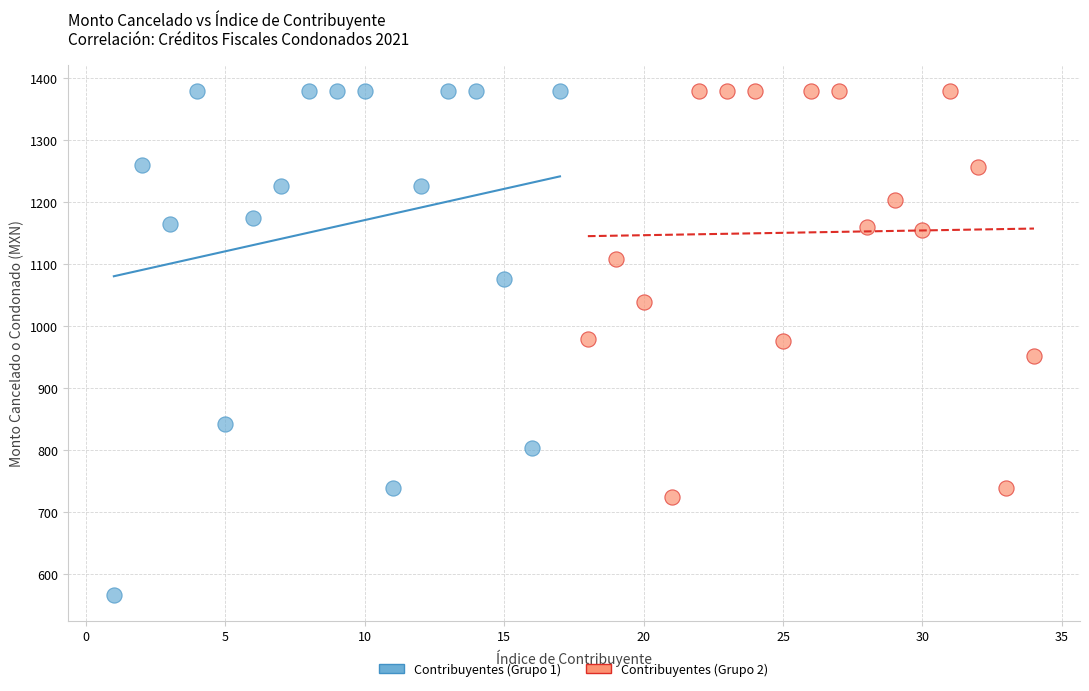

Which series has the largest Y range (max minus min)?

Contribuyentes (Grupo 1)